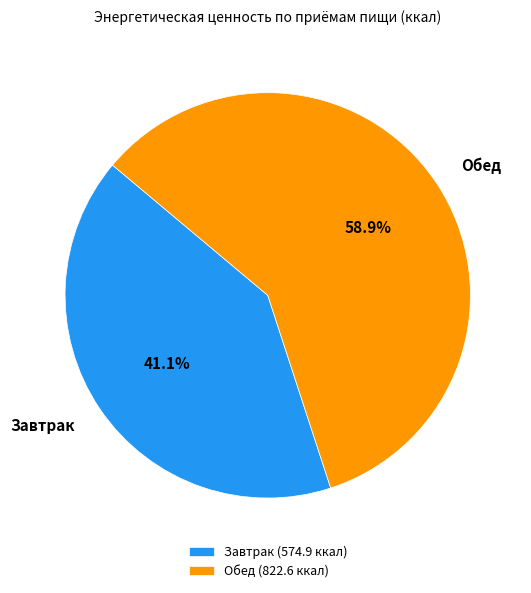

Is the sum of Завтрак and Обед greater than half?

Yes